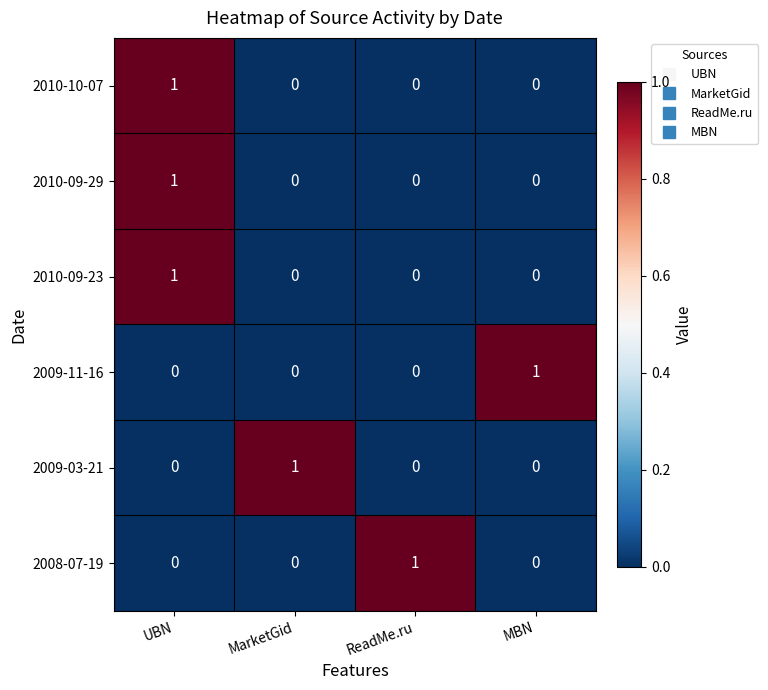

At how many categories does at least one series exceed 0?

4